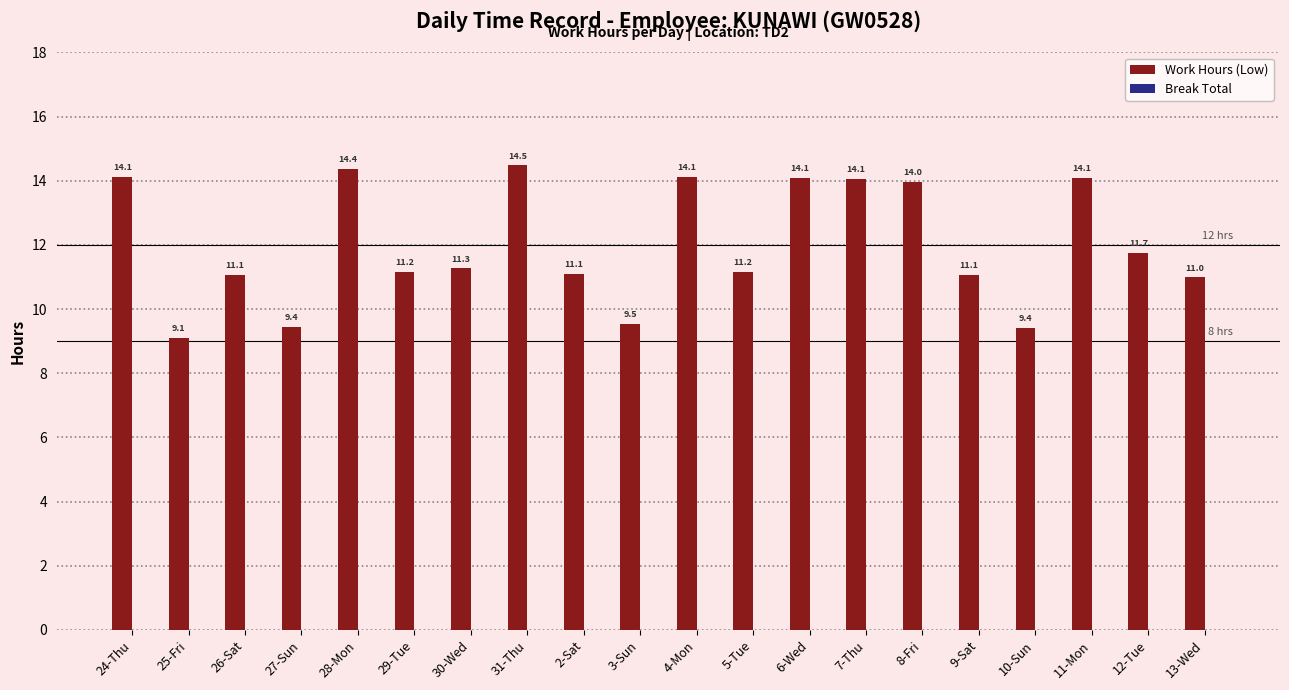

What is the label of the 16th bar from the right?

28-Mon